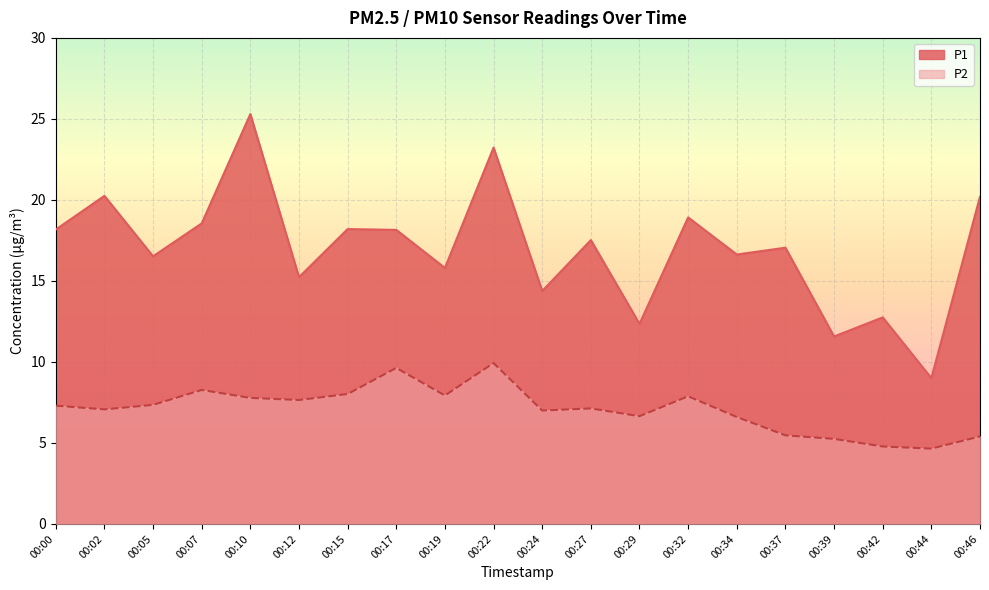

The P1 series shows 24.4 at 00:24. True or false?

False